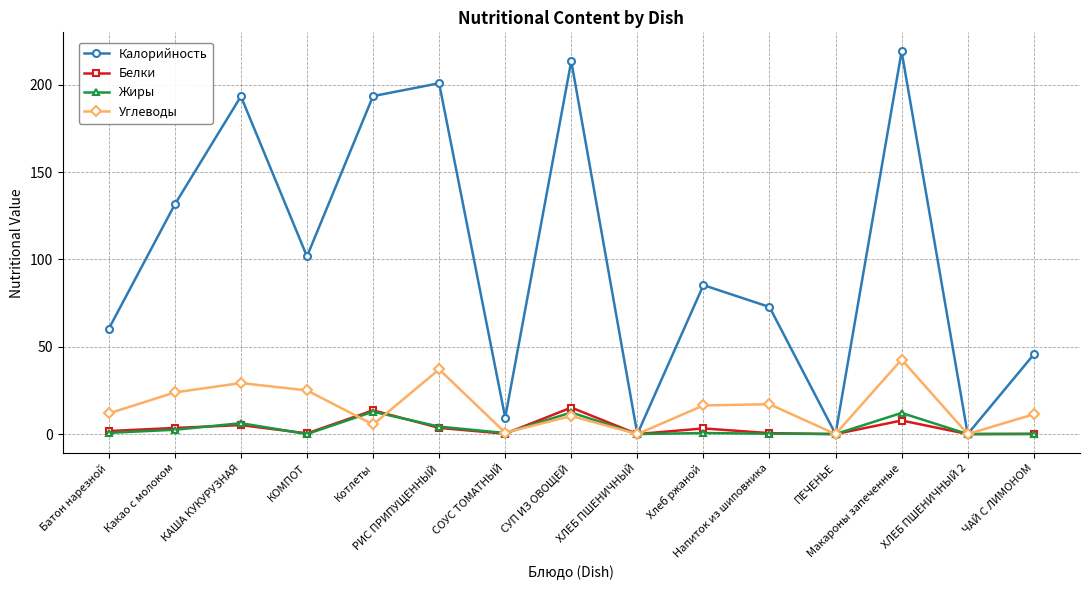

How many series are shown in this chart?

4